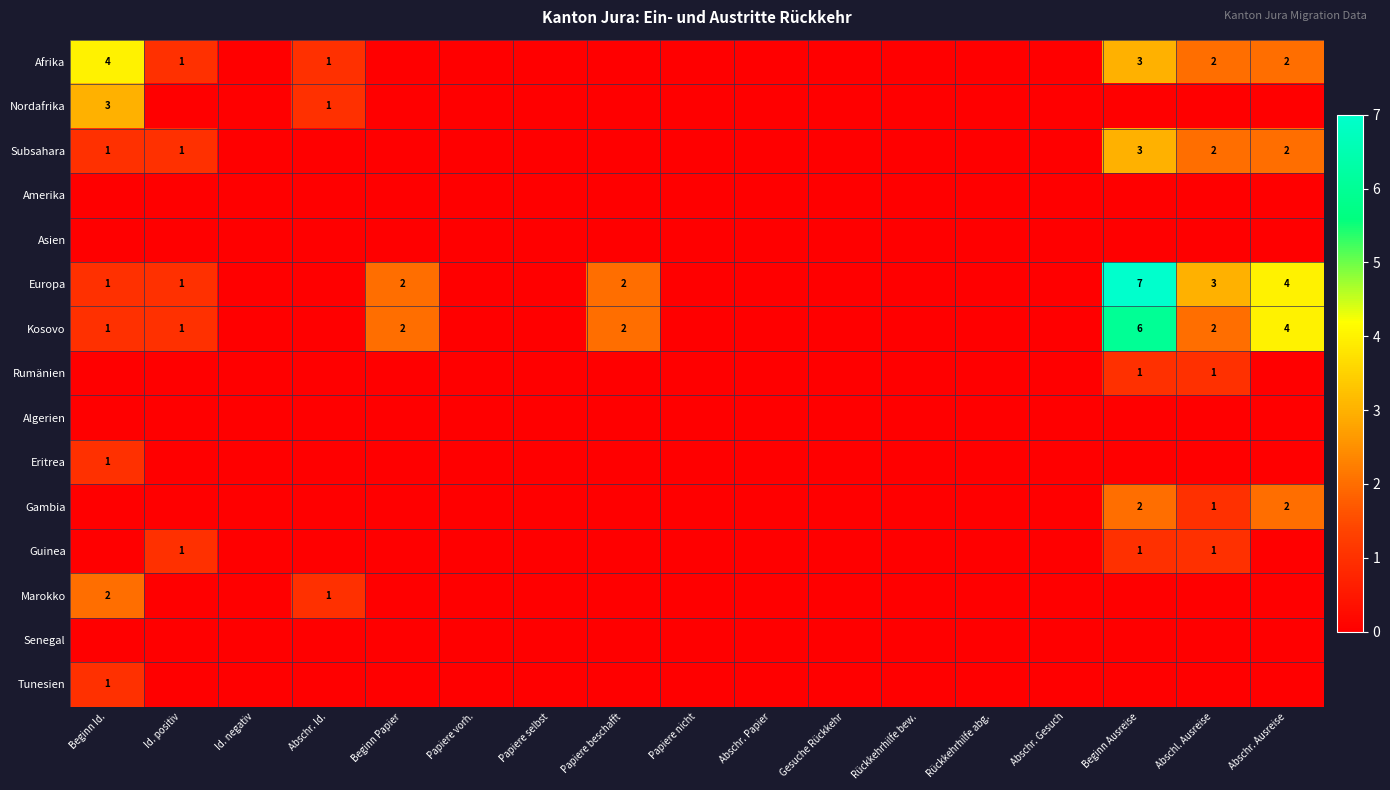

At which category is the sum across all series the highest?

Beginn Ausreise